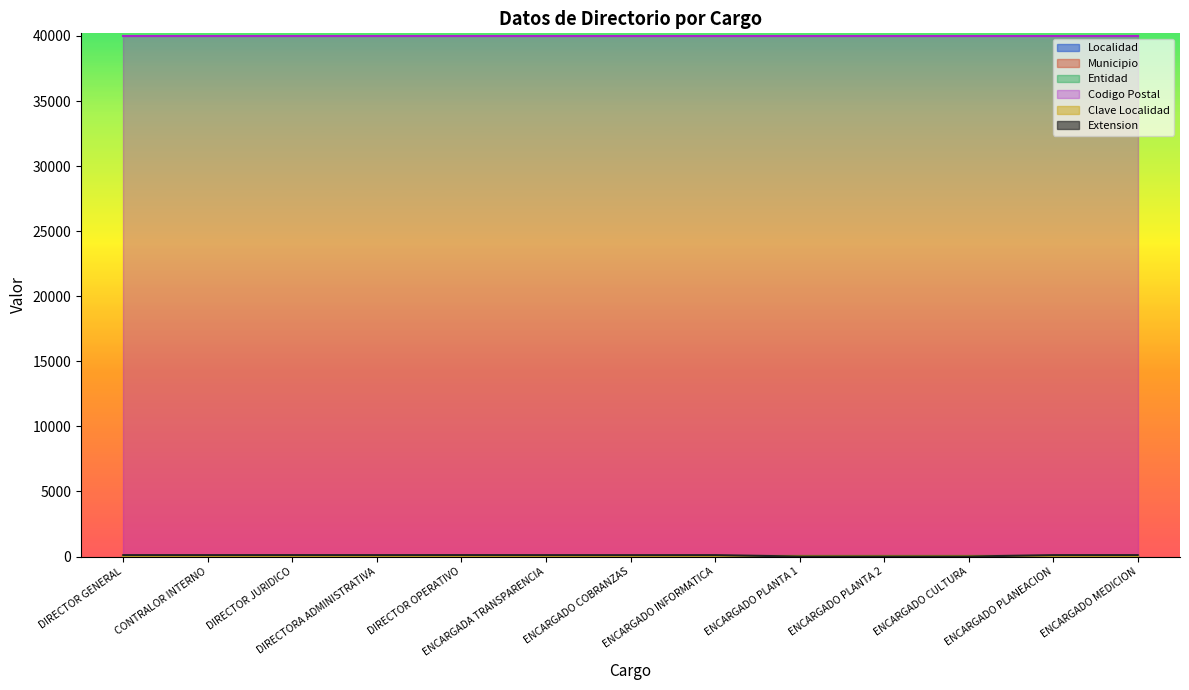

True or false: Municipio and Codigo Postal intersect in this chart.

False